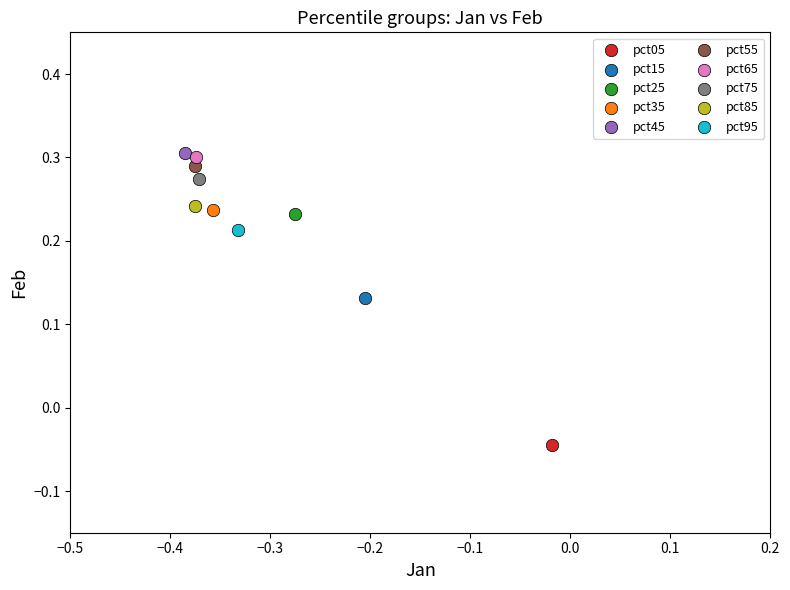

Which series reaches the maximum Y coordinate?

pct45